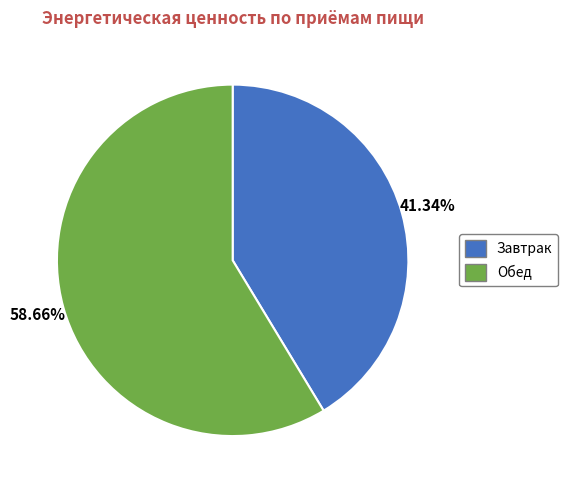

What is the largest slice in the pie chart?

Обед